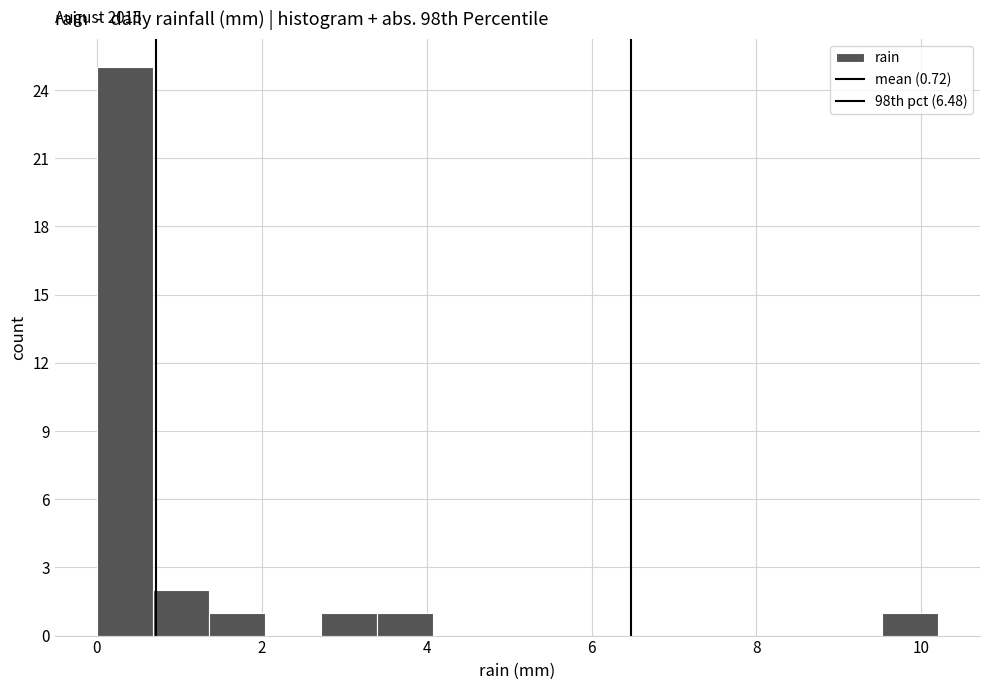

Read against the x-axis, roughly where is the centre of the tallest bar?

0.4